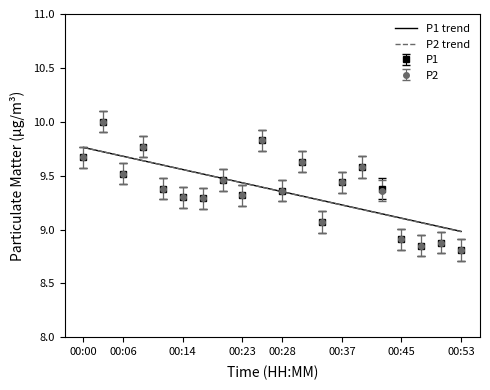

How many values in the P2 trend series are below 9?

1